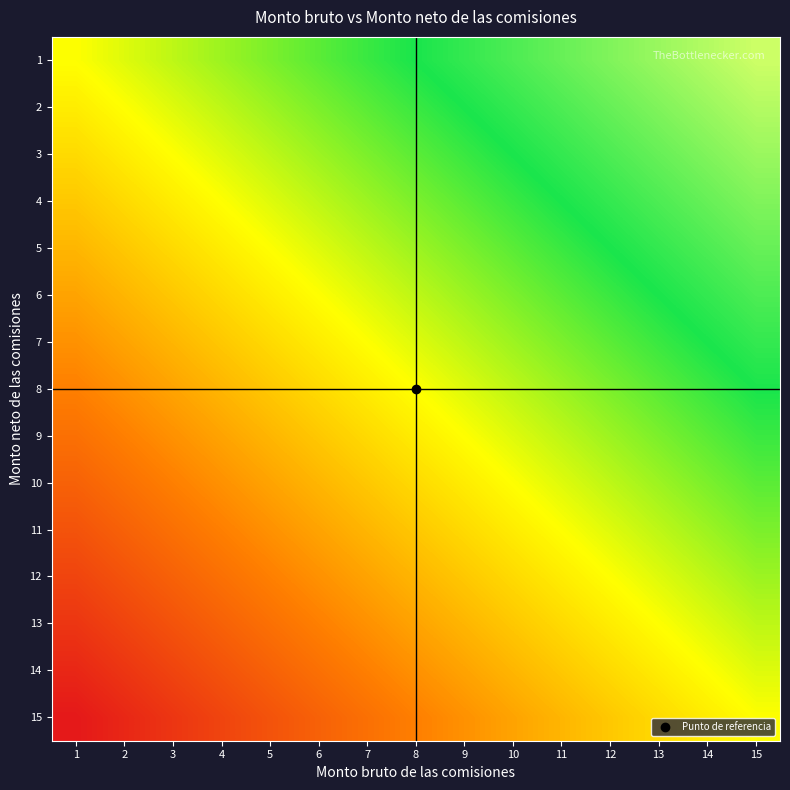

Reading right to left, extract all data points from this chart.

1: 15=1.0	14=0.9	13=0.9	12=0.8	11=0.7	10=0.6	9=0.6	8=0.5	7=0.4	6=0.4	5=0.3	4=0.2	3=0.1	2=0.1	1=0.0
2: 15=0.9	14=0.9	13=0.8	12=0.7	11=0.6	10=0.6	9=0.5	8=0.4	7=0.4	6=0.3	5=0.2	4=0.1	3=0.1	2=0.0	1=-0.1
3: 15=0.9	14=0.8	13=0.7	12=0.6	11=0.6	10=0.5	9=0.4	8=0.4	7=0.3	6=0.2	5=0.1	4=0.1	3=0.0	2=-0.1	1=-0.1
4: 15=0.8	14=0.7	13=0.6	12=0.6	11=0.5	10=0.4	9=0.4	8=0.3	7=0.2	6=0.1	5=0.1	4=0.0	3=-0.1	2=-0.1	1=-0.2
5: 15=0.7	14=0.6	13=0.6	12=0.5	11=0.4	10=0.4	9=0.3	8=0.2	7=0.1	6=0.1	5=0.0	4=-0.1	3=-0.1	2=-0.2	1=-0.3
6: 15=0.6	14=0.6	13=0.5	12=0.4	11=0.4	10=0.3	9=0.2	8=0.1	7=0.1	6=0.0	5=-0.1	4=-0.1	3=-0.2	2=-0.3	1=-0.4
7: 15=0.6	14=0.5	13=0.4	12=0.4	11=0.3	10=0.2	9=0.1	8=0.1	7=0.0	6=-0.1	5=-0.1	4=-0.2	3=-0.3	2=-0.4	1=-0.4
8: 15=0.5	14=0.4	13=0.4	12=0.3	11=0.2	10=0.1	9=0.1	8=0.0	7=-0.1	6=-0.1	5=-0.2	4=-0.3	3=-0.4	2=-0.4	1=-0.5
9: 15=0.4	14=0.4	13=0.3	12=0.2	11=0.1	10=0.1	9=0.0	8=-0.1	7=-0.1	6=-0.2	5=-0.3	4=-0.4	3=-0.4	2=-0.5	1=-0.6
10: 15=0.4	14=0.3	13=0.2	12=0.1	11=0.1	10=0.0	9=-0.1	8=-0.1	7=-0.2	6=-0.3	5=-0.4	4=-0.4	3=-0.5	2=-0.6	1=-0.6
11: 15=0.3	14=0.2	13=0.1	12=0.1	11=0.0	10=-0.1	9=-0.1	8=-0.2	7=-0.3	6=-0.4	5=-0.4	4=-0.5	3=-0.6	2=-0.6	1=-0.7
12: 15=0.2	14=0.1	13=0.1	12=0.0	11=-0.1	10=-0.1	9=-0.2	8=-0.3	7=-0.4	6=-0.4	5=-0.5	4=-0.6	3=-0.6	2=-0.7	1=-0.8
13: 15=0.1	14=0.1	13=0.0	12=-0.1	11=-0.1	10=-0.2	9=-0.3	8=-0.4	7=-0.4	6=-0.5	5=-0.6	4=-0.6	3=-0.7	2=-0.8	1=-0.9
14: 15=0.1	14=0.0	13=-0.1	12=-0.1	11=-0.2	10=-0.3	9=-0.4	8=-0.4	7=-0.5	6=-0.6	5=-0.6	4=-0.7	3=-0.8	2=-0.9	1=-0.9
15: 15=0.0	14=-0.1	13=-0.1	12=-0.2	11=-0.3	10=-0.4	9=-0.4	8=-0.5	7=-0.6	6=-0.6	5=-0.7	4=-0.8	3=-0.9	2=-0.9	1=-1.0